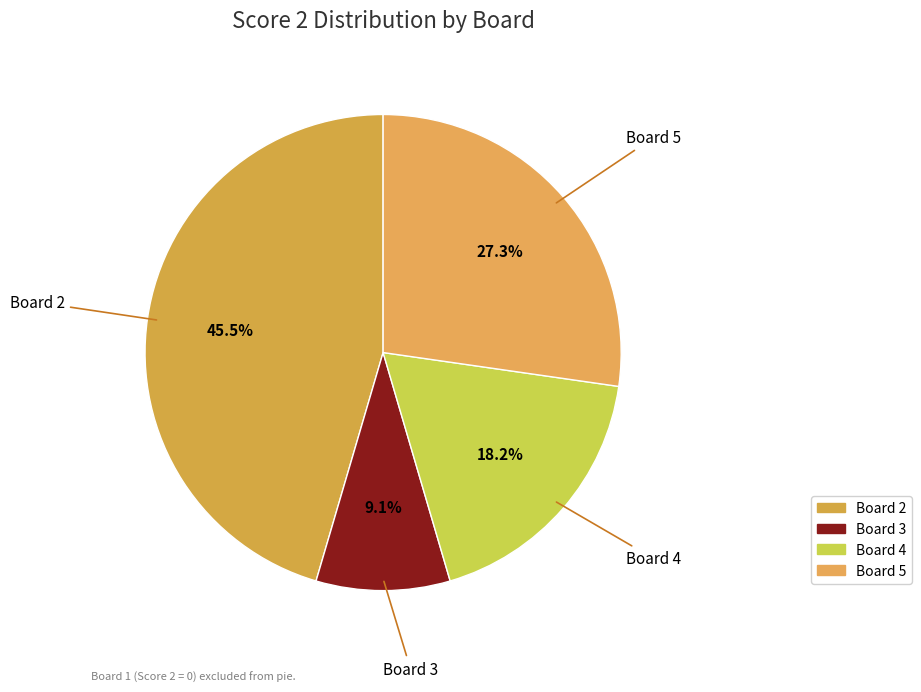

To the nearest percent, what percentage of the pie is Board 3?

9%